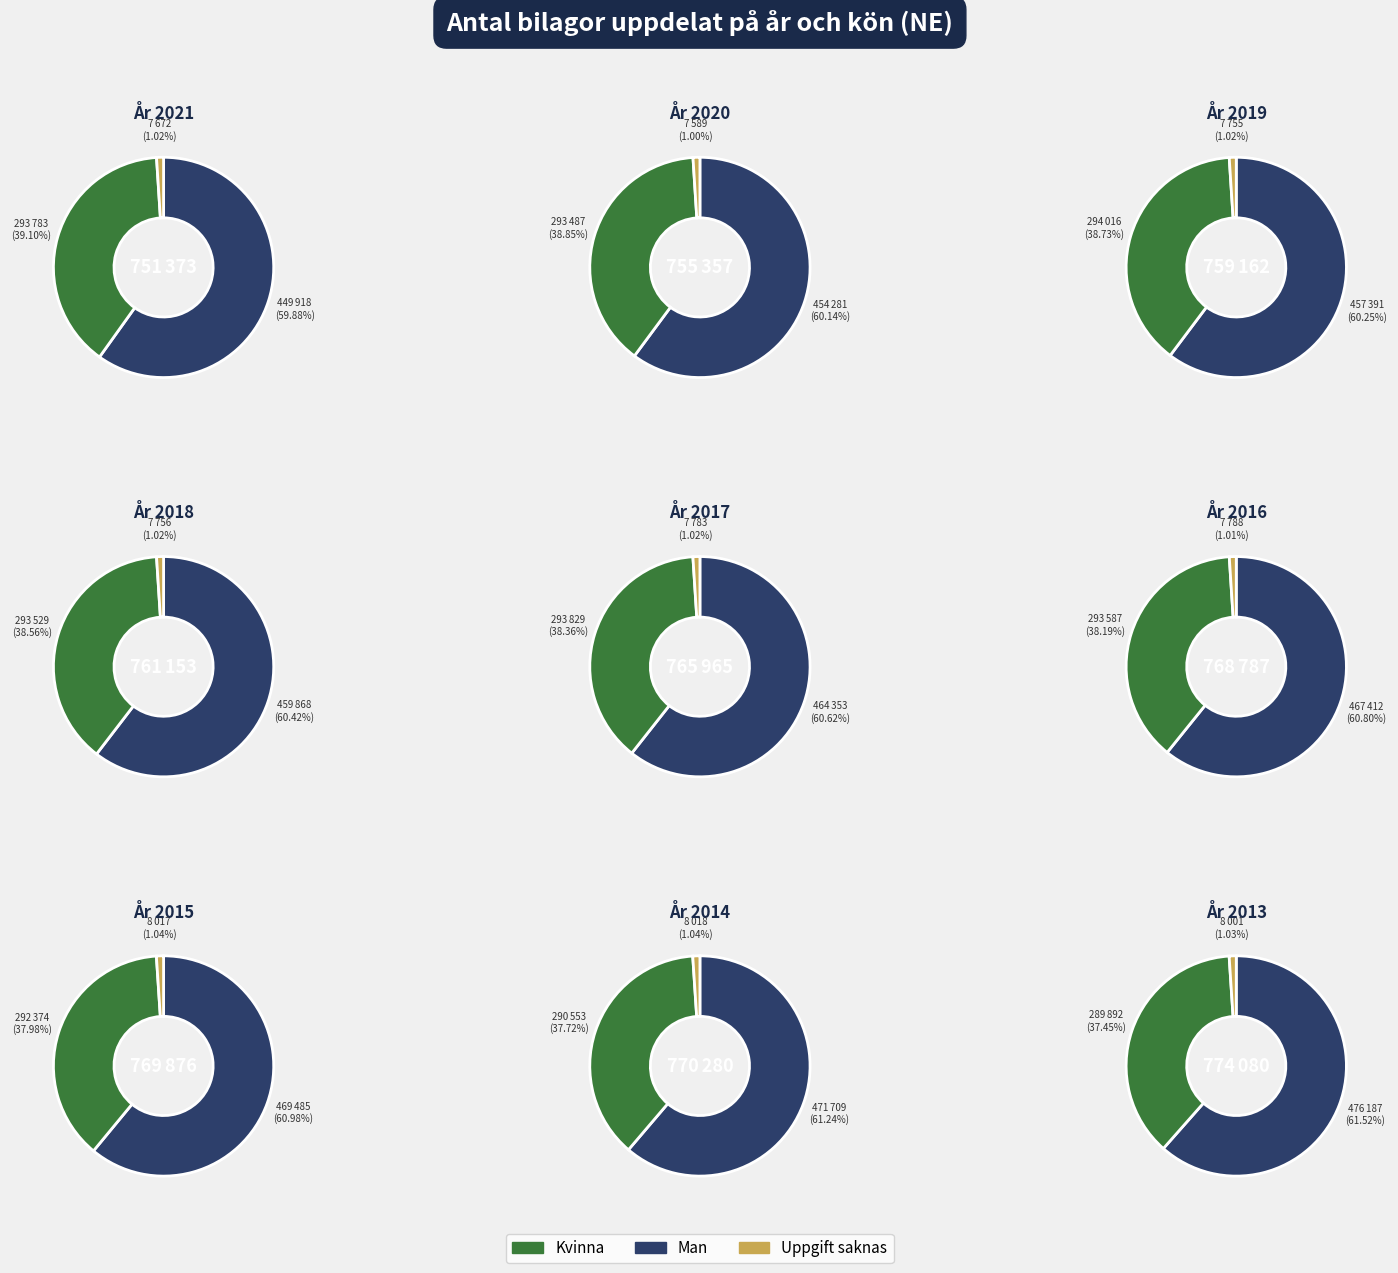

The 2020 slice represents 11% of the pie. True or false?

True